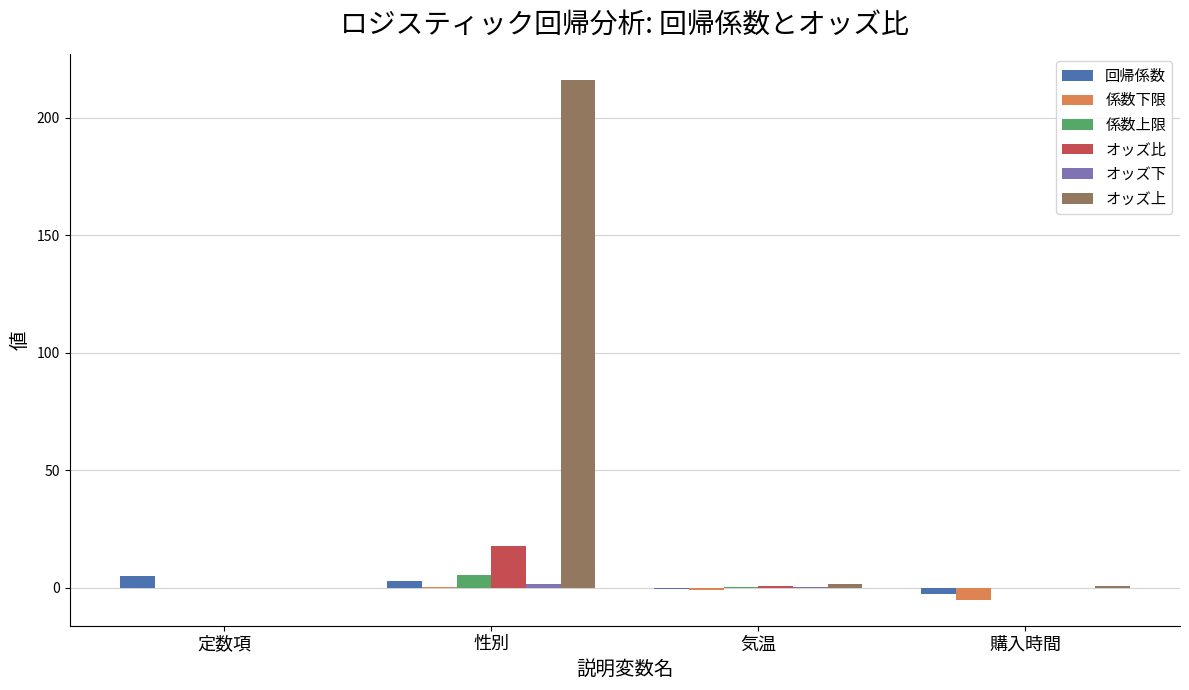

True or false: オッズ比 has a value of 18.0 at 性別.

True